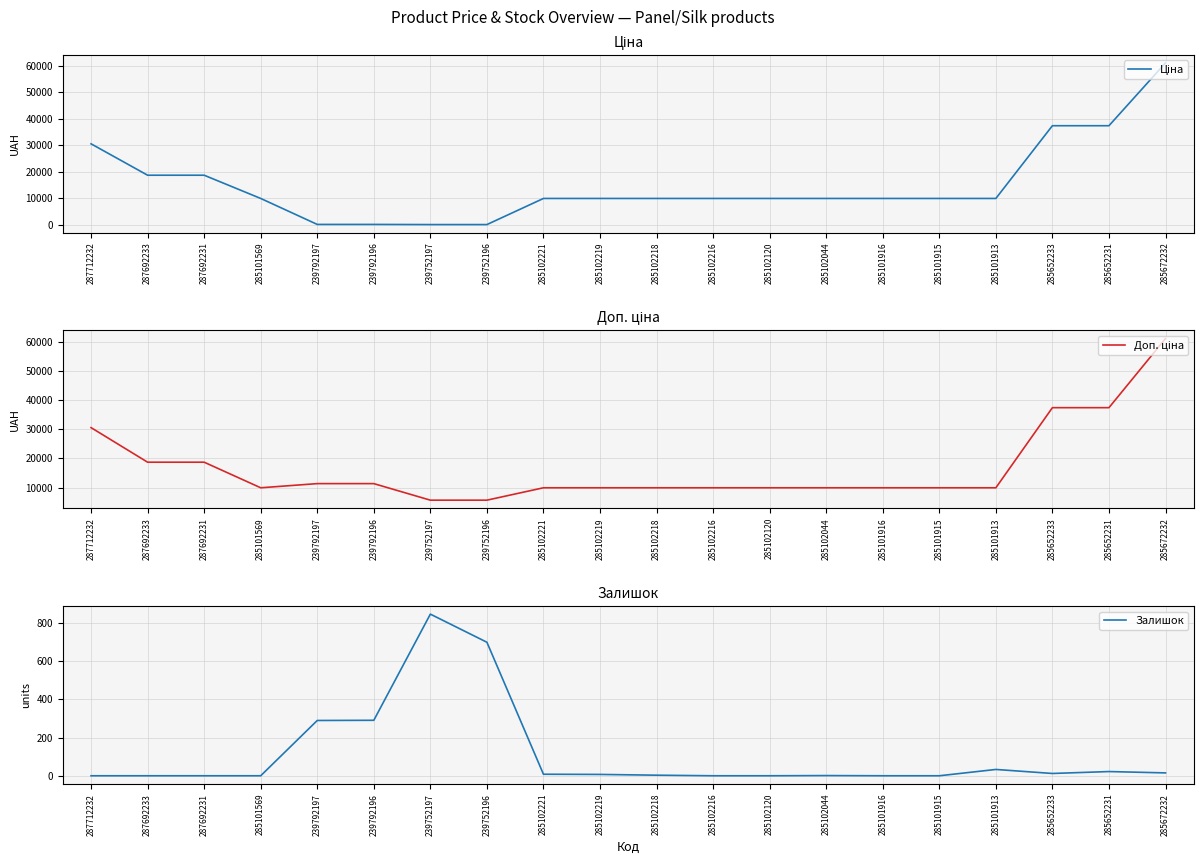

True or false: Доп. ціна and Залишок cross at least once.

False